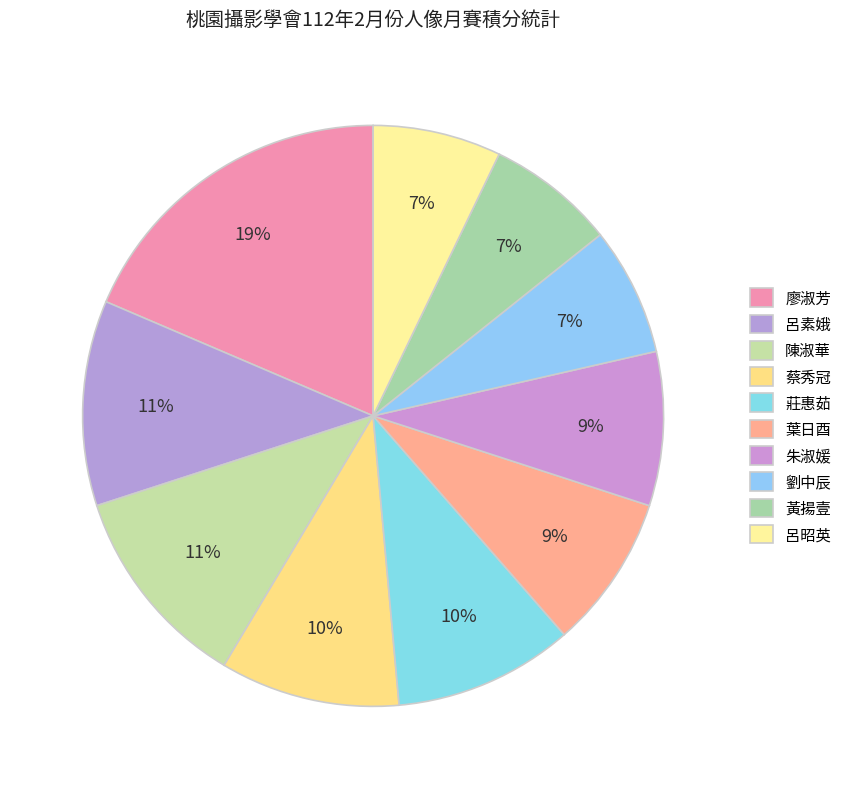

To the nearest percent, what is the combined percentage of 陳淑華 and 黃揚壹?

19%